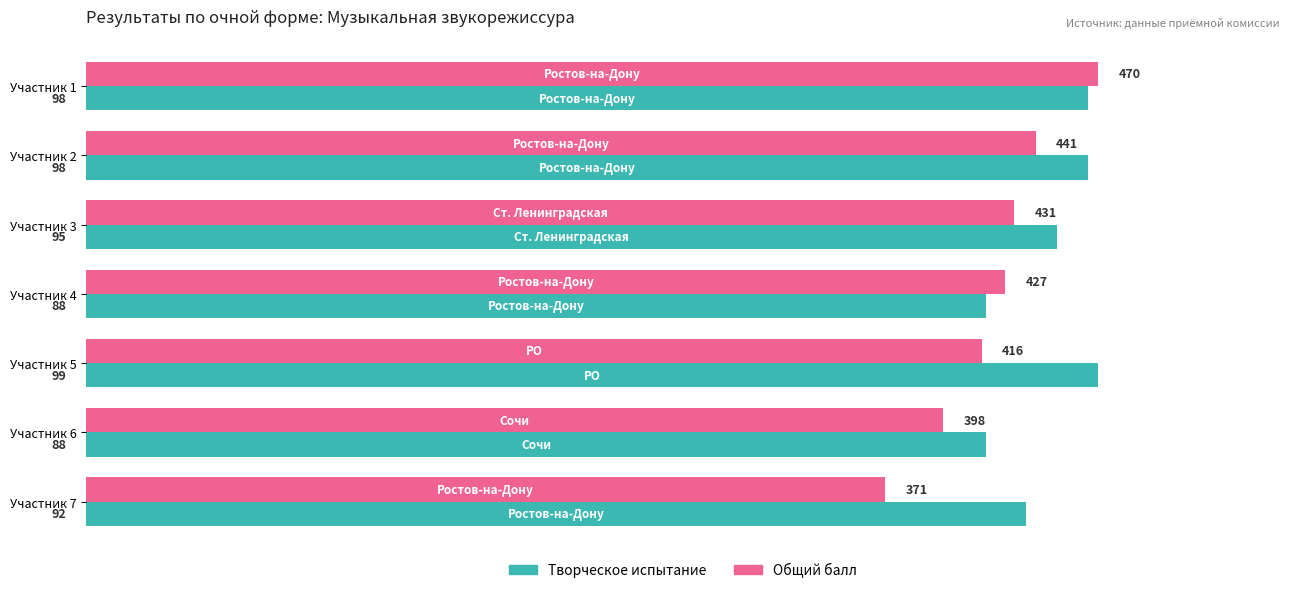

How many values in the Общий балл series exceed 89?

4